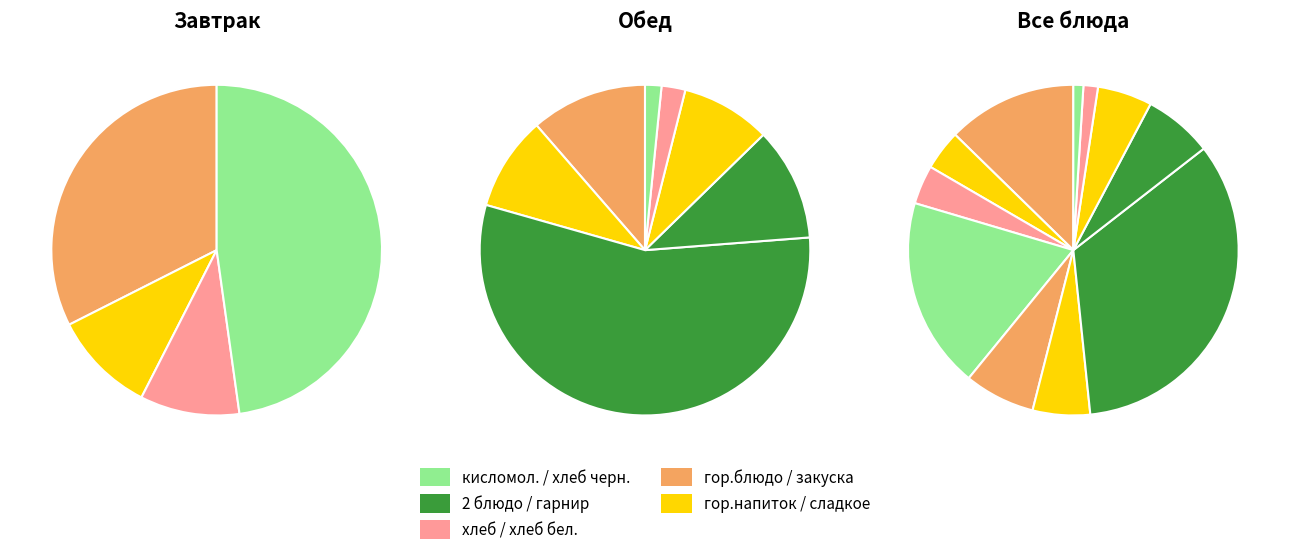

Which slice is the smallest?

хлеб черн.